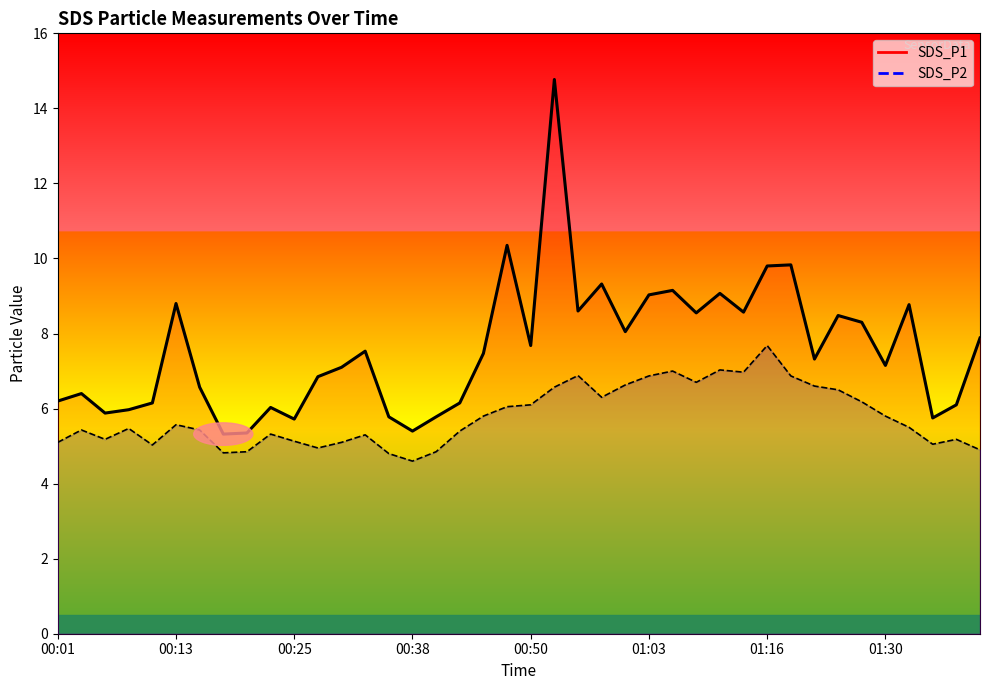

Which series changed the most between 00:55 and 01:08?

SDS_P2